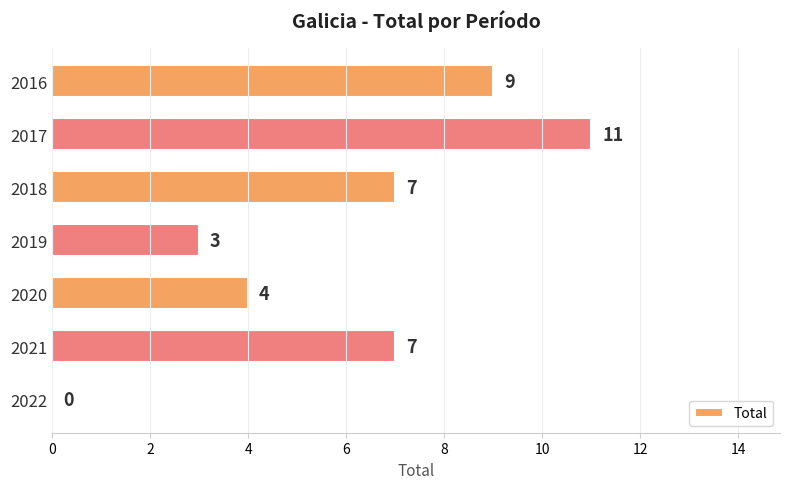

What is the maximum value shown in the chart?

11